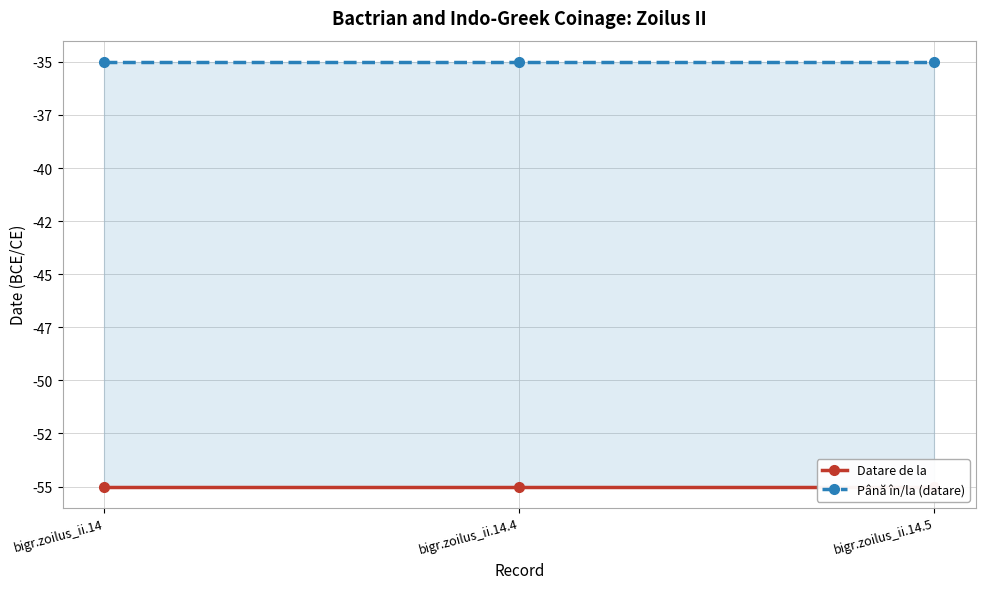

Where is Până în/la (datare) nearest to the value -35?

bigr.zoilus_ii.14